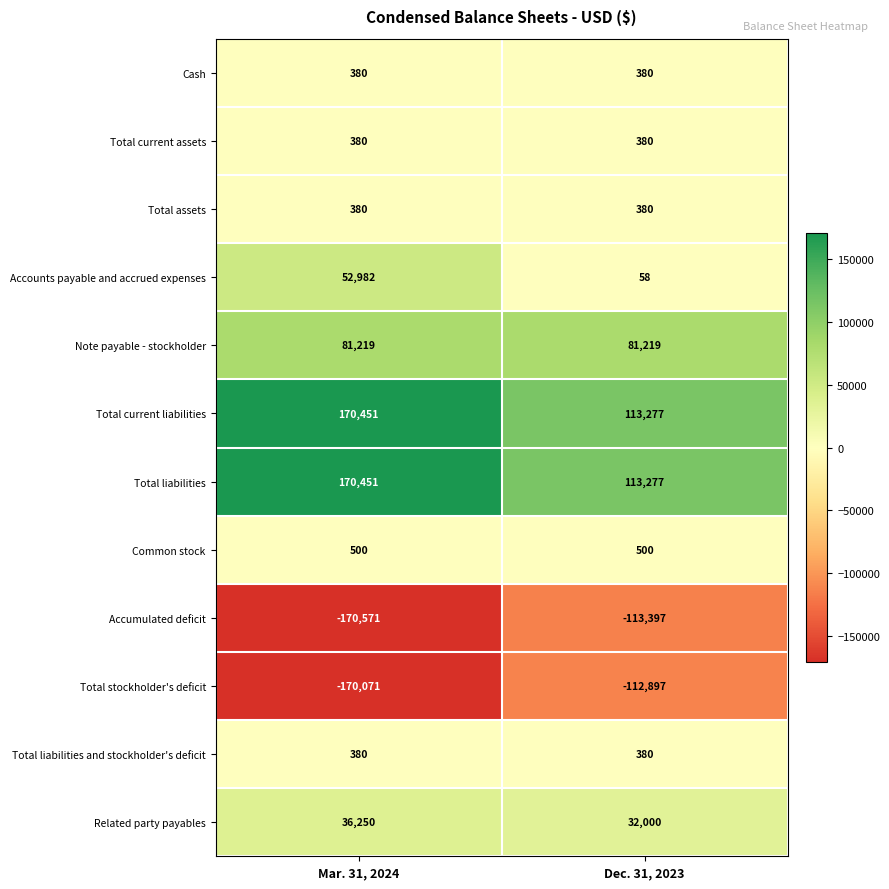

Reading left to right, transcribe all the data shown in this chart.

Cash: 380	380
Total current assets: 380	380
Total assets: 380	380
Accounts payable and accrued expenses: 52982	58
Note payable - stockholder: 81219	81219
Total current liabilities: 170451	113277
Total liabilities: 170451	113277
Common stock: 500	500
Accumulated deficit: -170571	-113397
Total stockholder's deficit: -170071	-112897
Total liabilities and stockholder's deficit: 380	380
Related party payables: 36250	32000